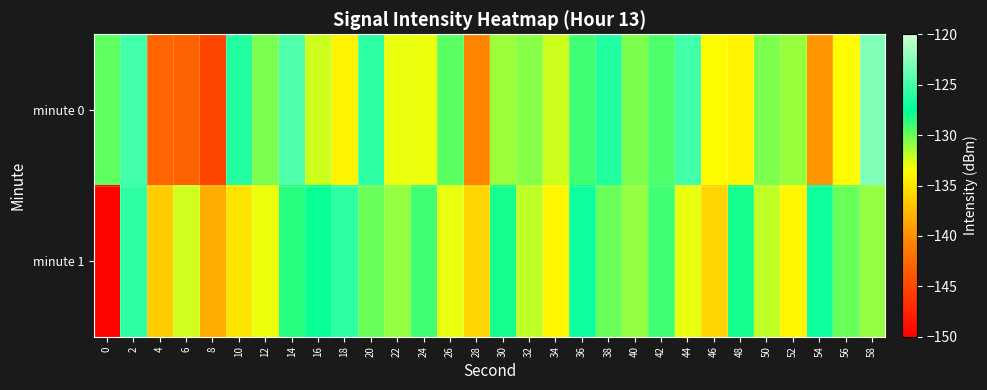

How many distinct data groups are displayed?

2